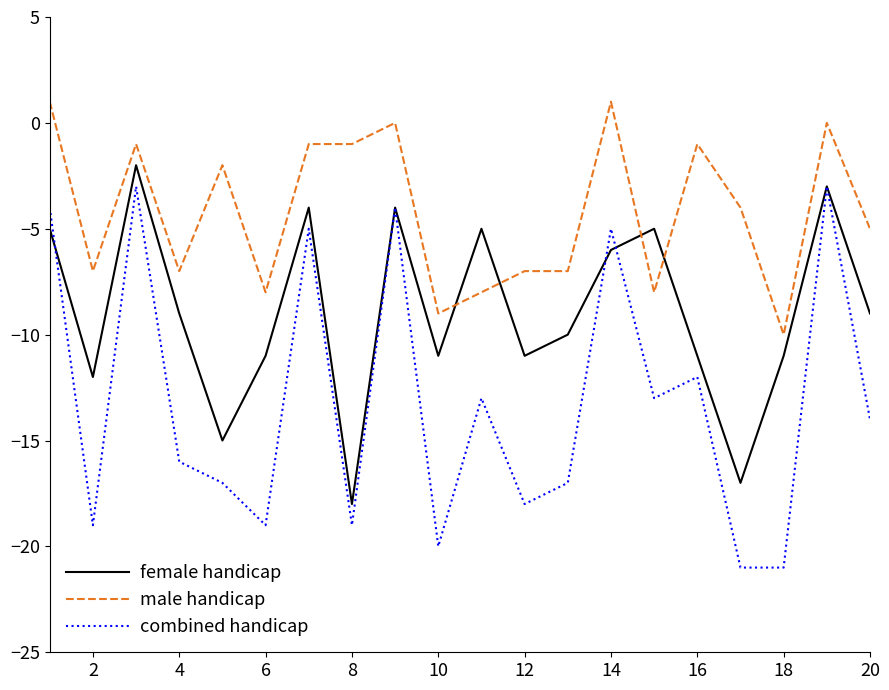

Reading left to right, extract all data points from this chart.

female handicap: -5	-12	-2	-9	-15	-11	-4	-18	-4	-11	-5	-11	-10	-6	-5	-11	-17	-11	-3	-9
male handicap: 1	-7	-1	-7	-2	-8	-1	-1	0	-9	-8	-7	-7	1	-8	-1	-4	-10	0	-5
combined handicap: -4	-19	-3	-16	-17	-19	-5	-19	-4	-20	-13	-18	-17	-5	-13	-12	-21	-21	-3	-14